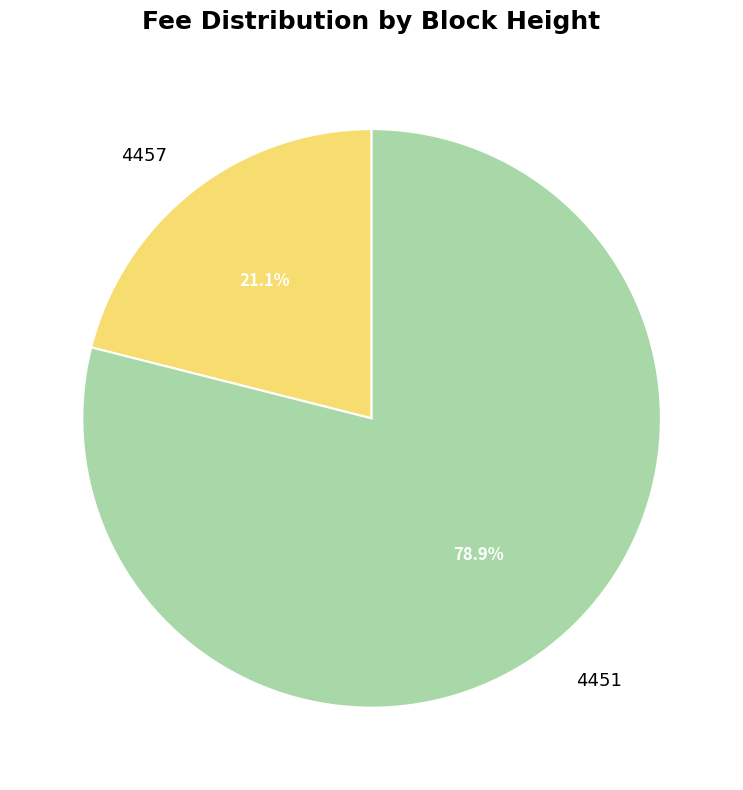

To the nearest percent, what is the difference between the largest and smallest slice percentages?

58%